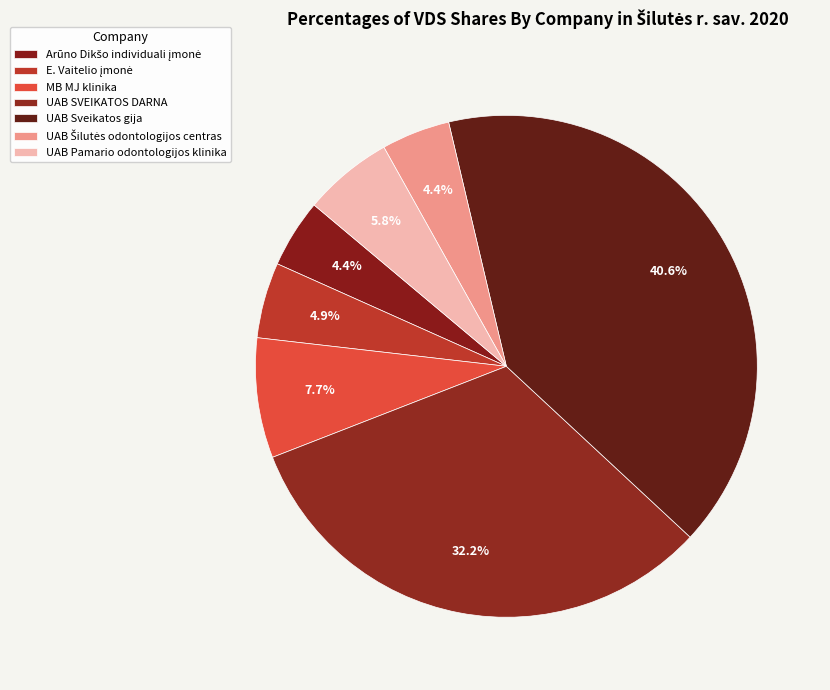

The UAB SVEIKATOS DARNA slice represents 22% of the pie. True or false?

False